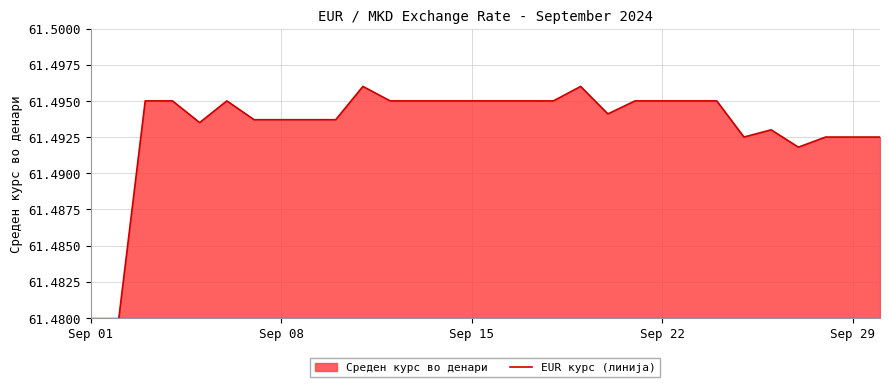

How many data points does each series have?

30